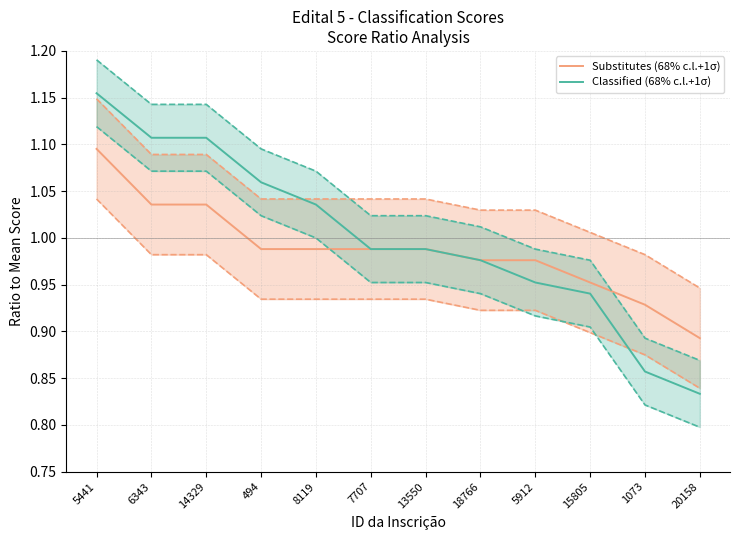

The Classified (68% c.l.+1σ) series shows 1.3 at 1073. True or false?

False